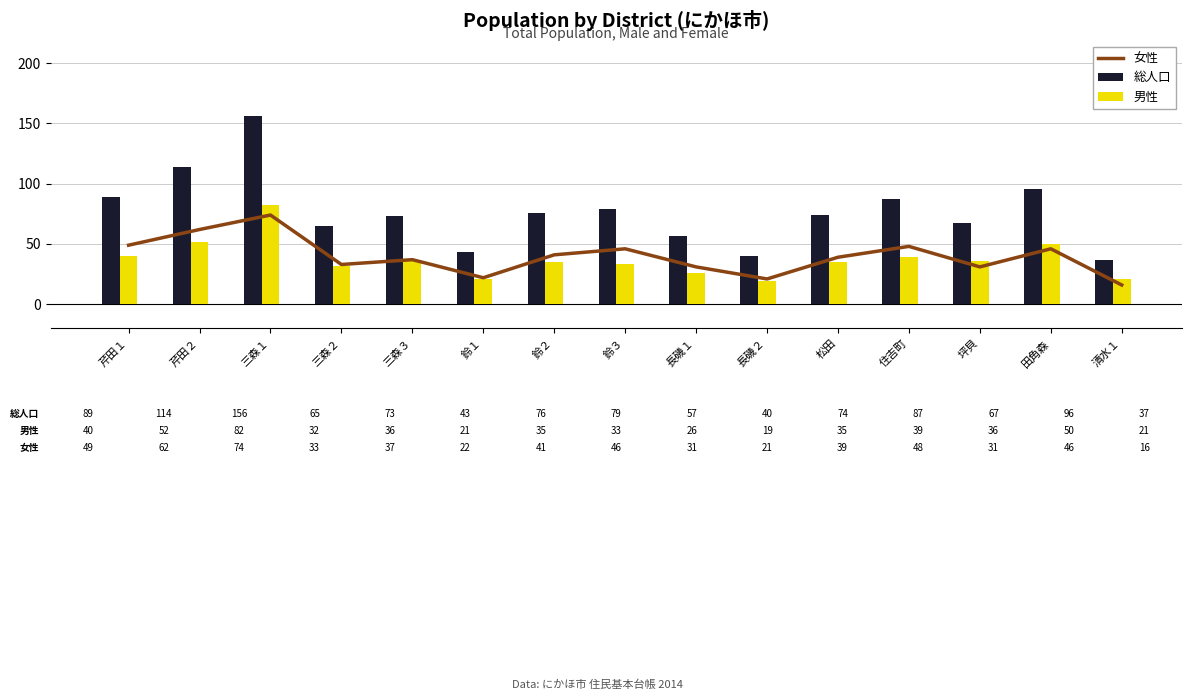

Is the value of 総人口 at 鈴３ greater than the value of 女性 at 三森３?

Yes